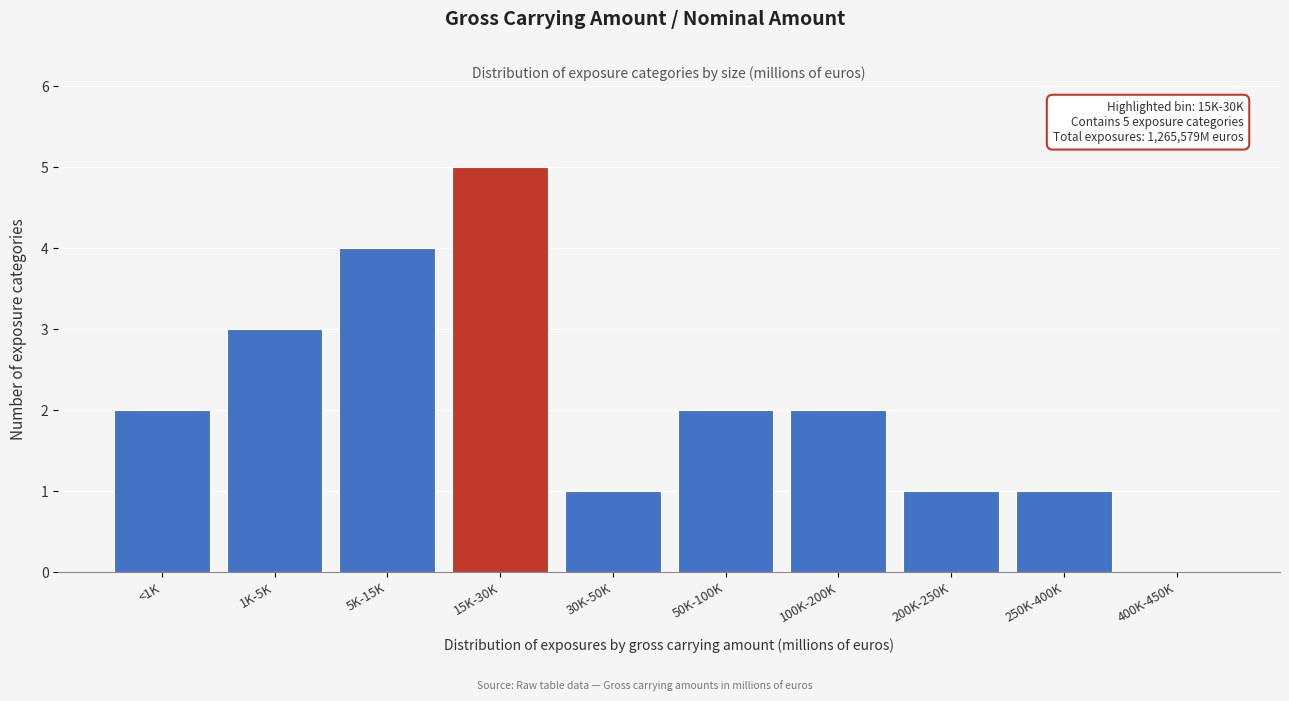

Reading right to left, transcribe all the data shown in this chart.

400K-450K=0	250K-400K=1	200K-250K=1	100K-200K=2	50K-100K=2	30K-50K=1	15K-30K=5	5K-15K=4	1K-5K=3	<1K=2